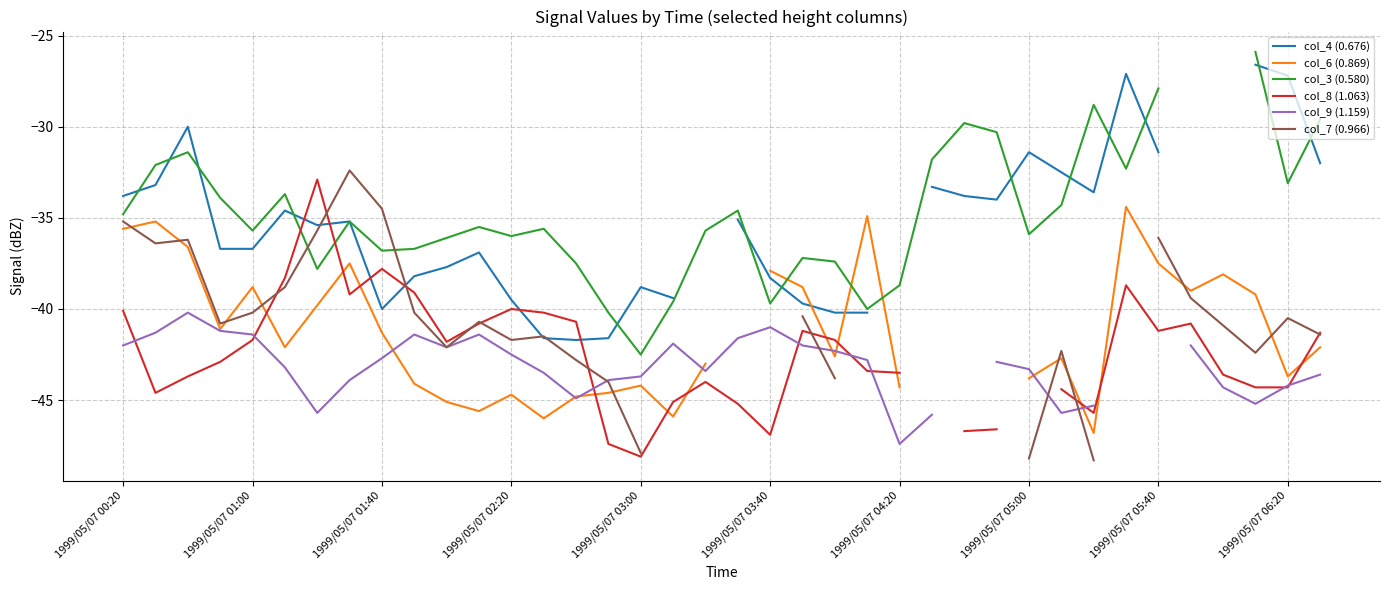

True or false: col_4 (0.676) has a value of -53.1 at 30.

False